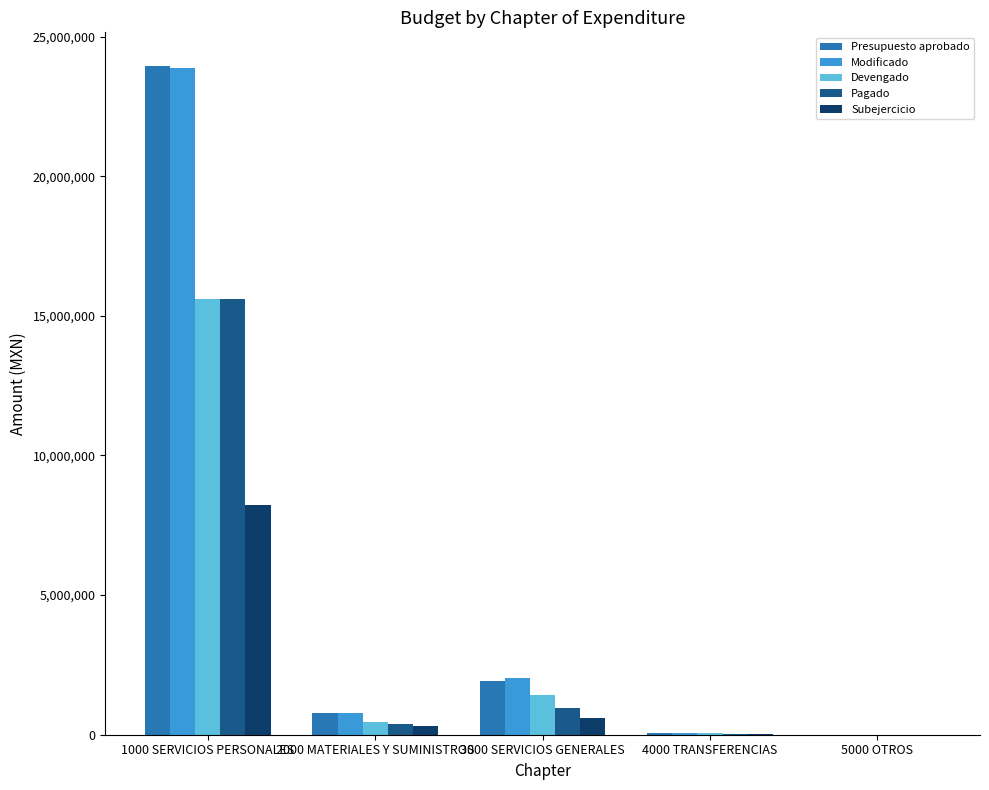

What are all the series names shown in the legend?

Presupuesto aprobado, Modificado, Devengado, Pagado, Subejercicio